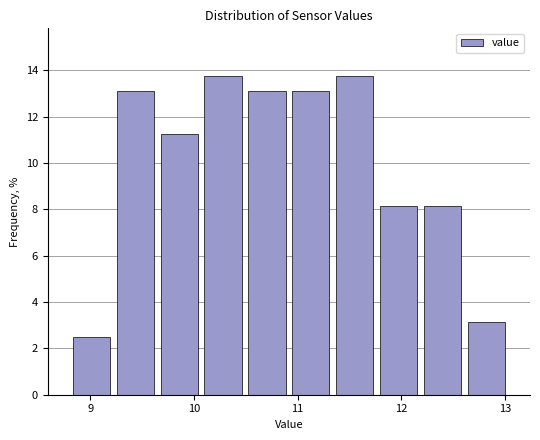

Reading left to right, transcribe this chart: for each bar, give the range it covers on the x-axis and its height. Neither the bar edges nor the heights are printed on the chart, so give them approximately, as read against the axes.

8.8 to 9.2: 2.6
9.2 to 9.6: 13.2
9.6 to 10.1: 11.2
10.1 to 10.5: 13.8
10.5 to 10.9: 13.2
10.9 to 11.3: 13.2
11.3 to 11.8: 13.8
11.8 to 12.2: 8.2
12.2 to 12.6: 8.2
12.6 to 13.0: 3.2